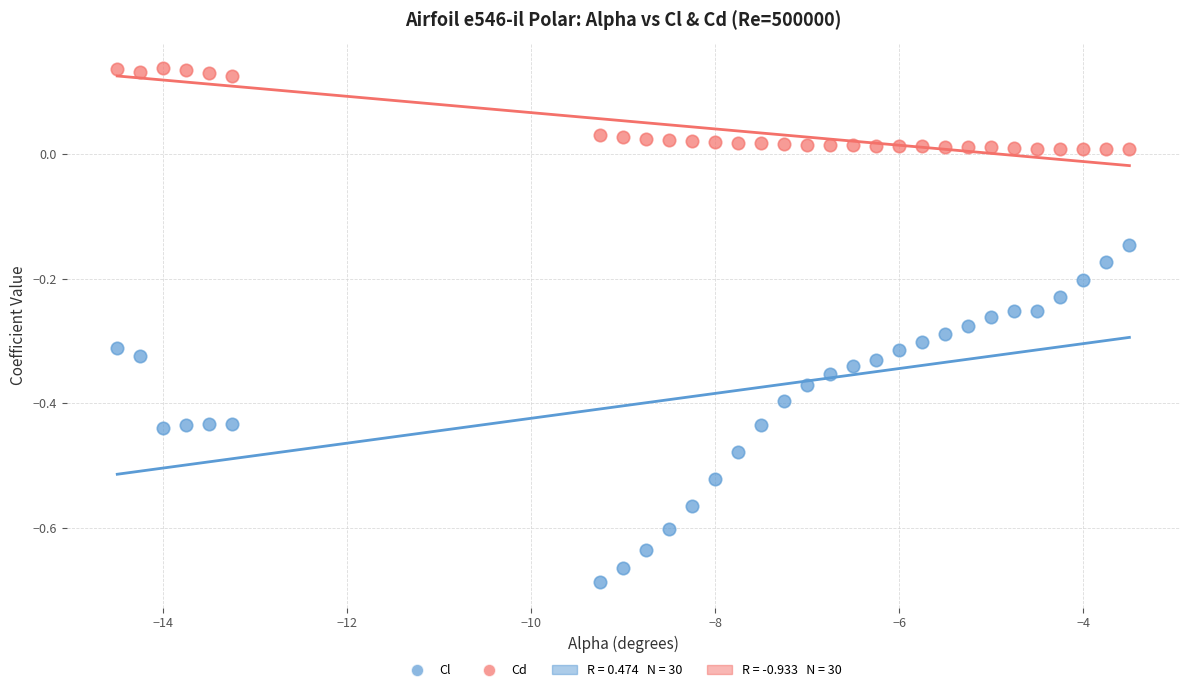

Across all data points, what is the range of Y values (max minus min)?

0.8